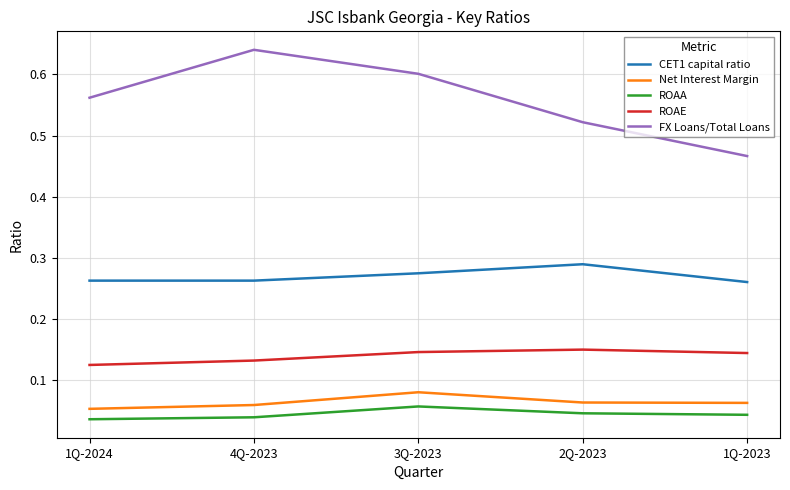

Count the number of categories in the chart.

5